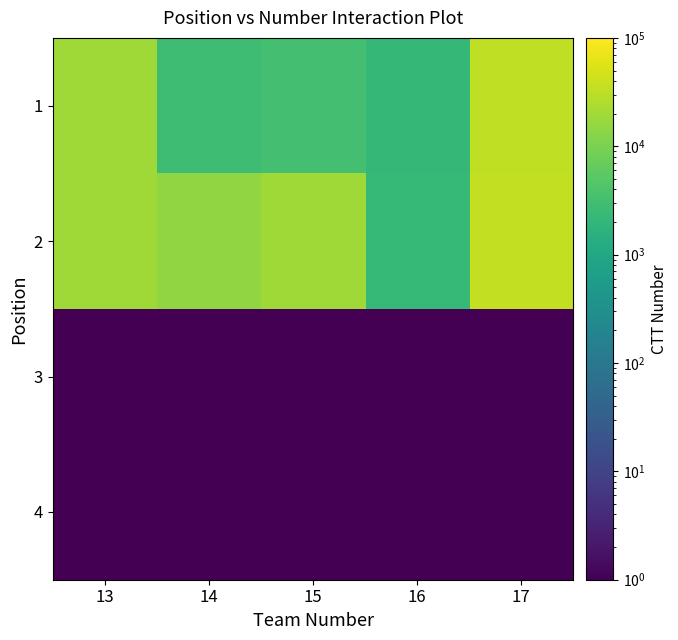

Count the number of categories in the chart.

5